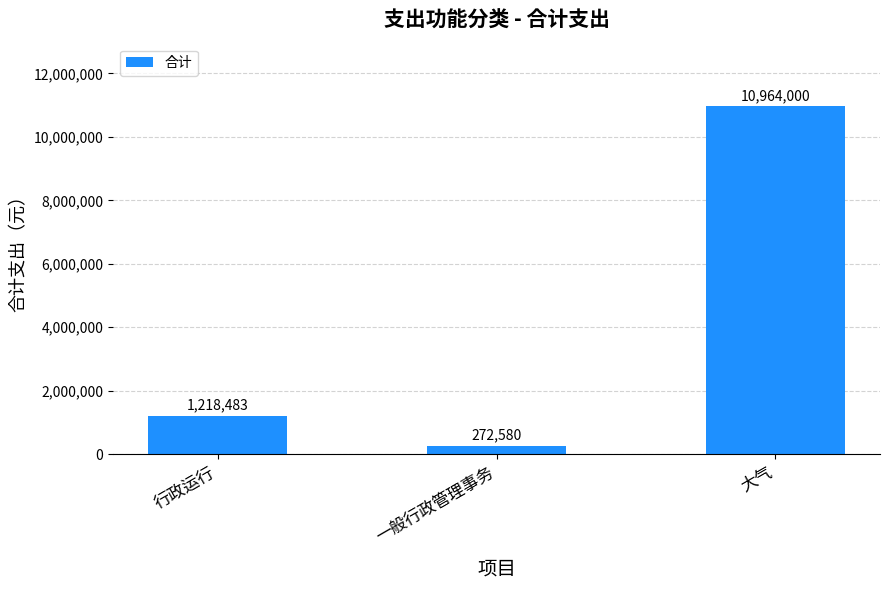

What is the greatest value displayed?

10964000.0